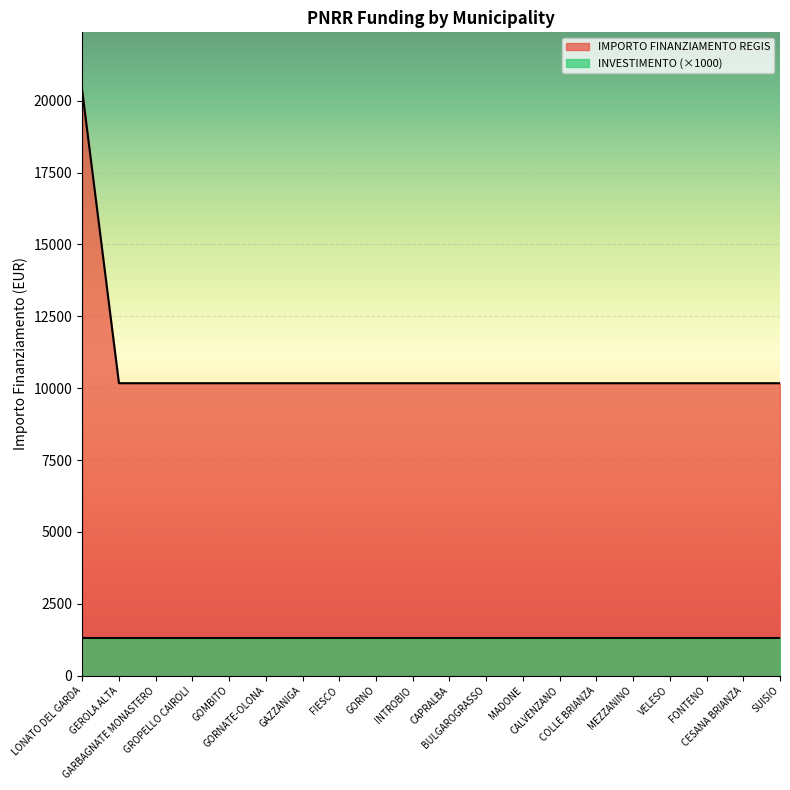

What is the label of the 6th point from the right?

COLLE BRIANZA